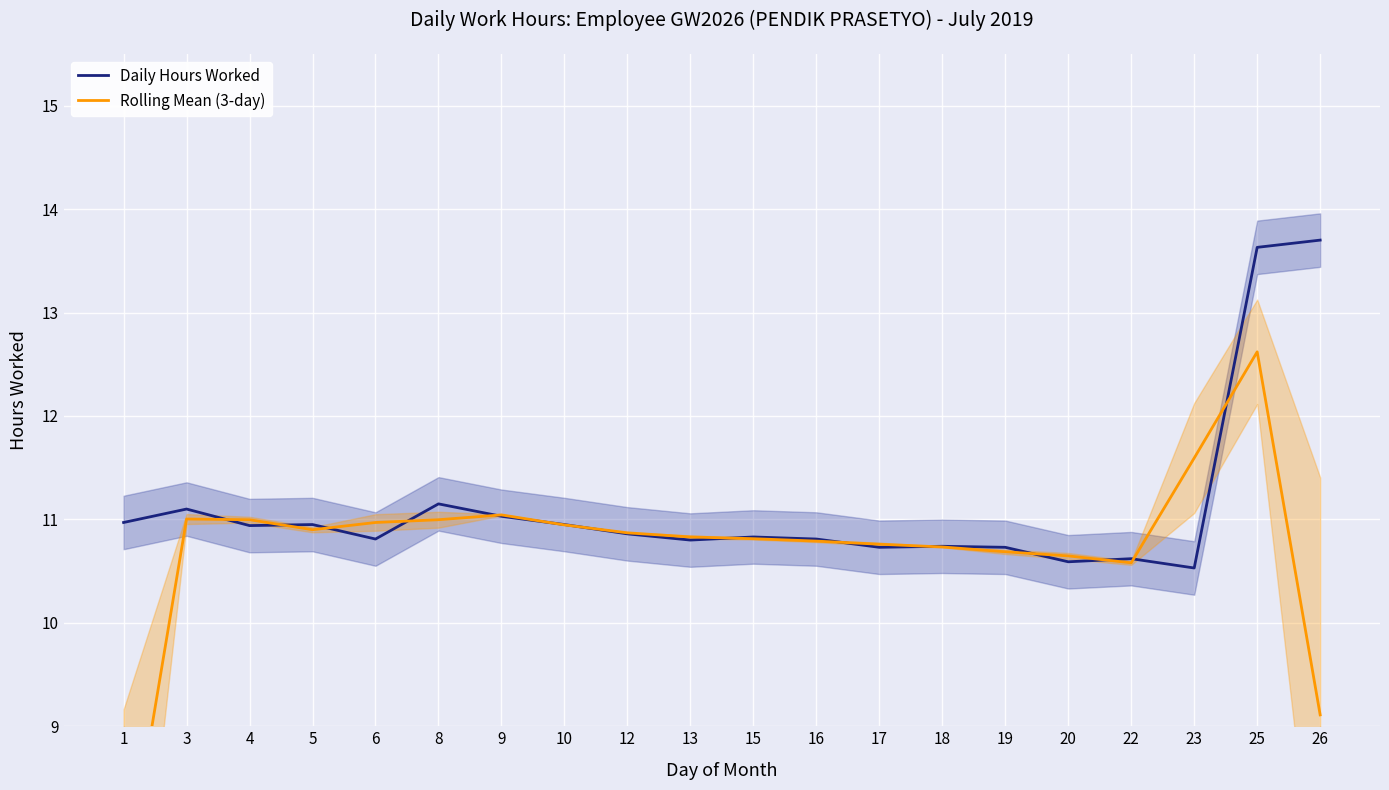

List the series in order of their overall mean, highest first.

Daily Hours Worked, Rolling Mean (3-day)